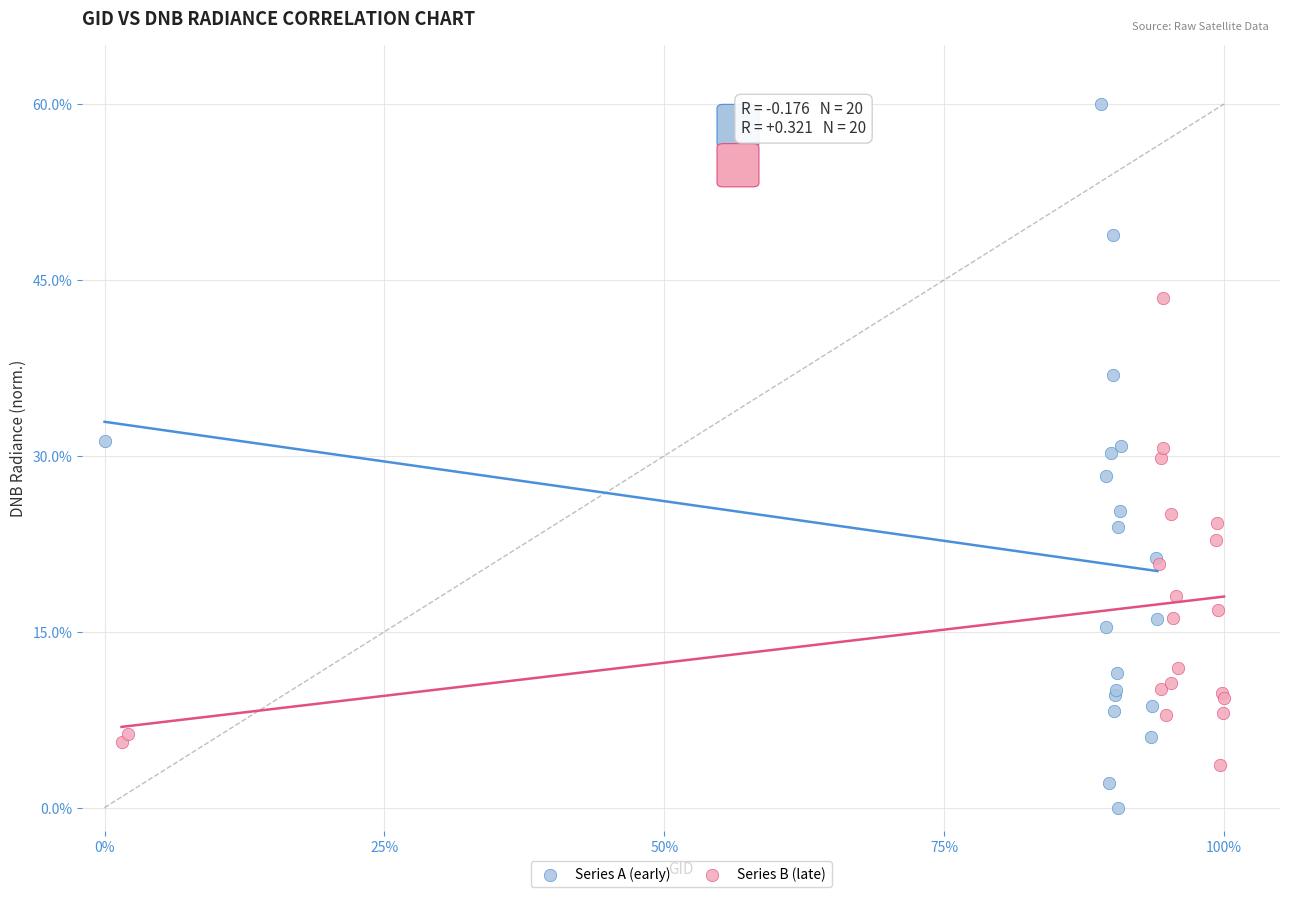

Which series contains the highest Y value?

Series A (early)